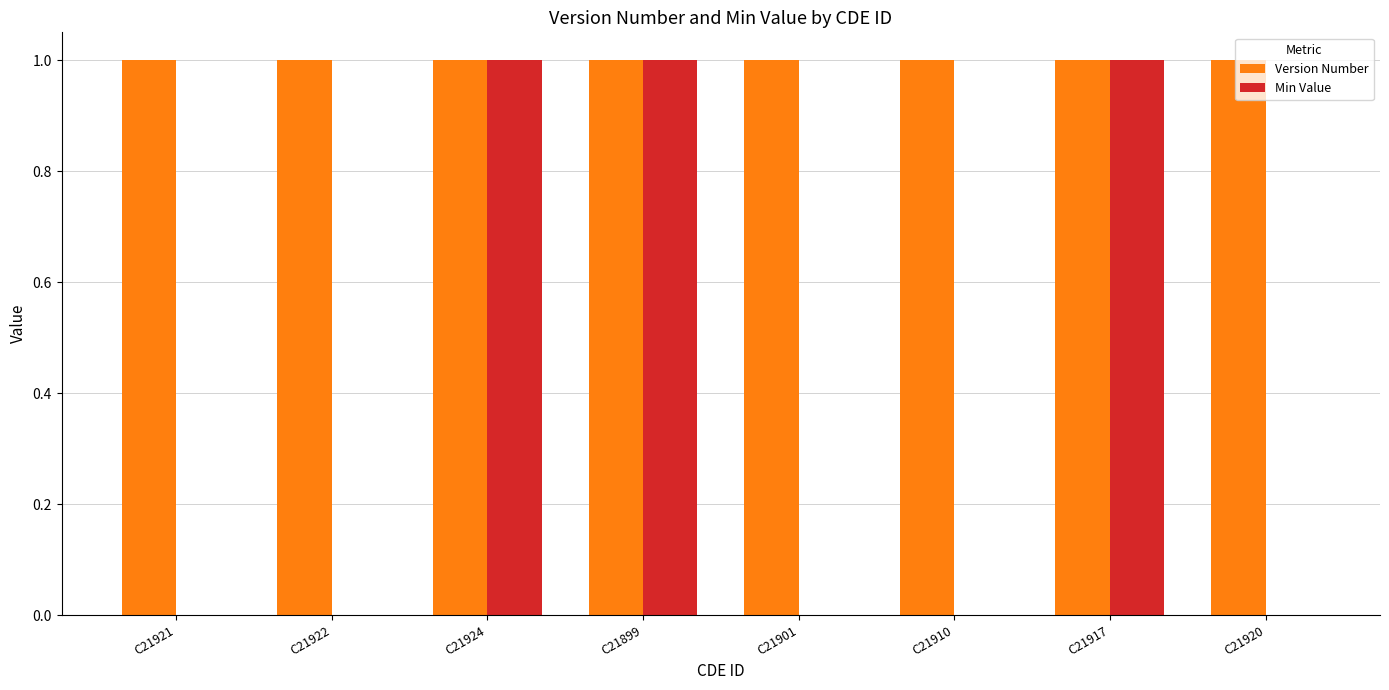

Is the value of Min Value at C21901 greater than the value of Version Number at C21901?

No